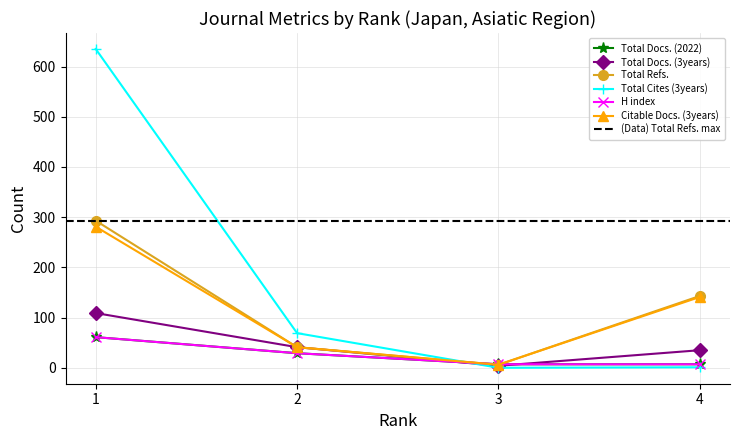

What is the difference between the Total Cites (3years) values at 4 and 2?

68